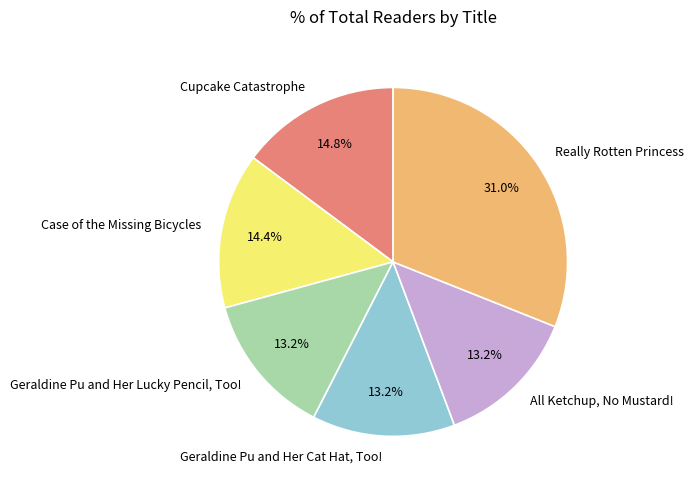

What is the ratio of the value at Really Rotten Princess to the value at Case of the Missing Bicycles?

2.2